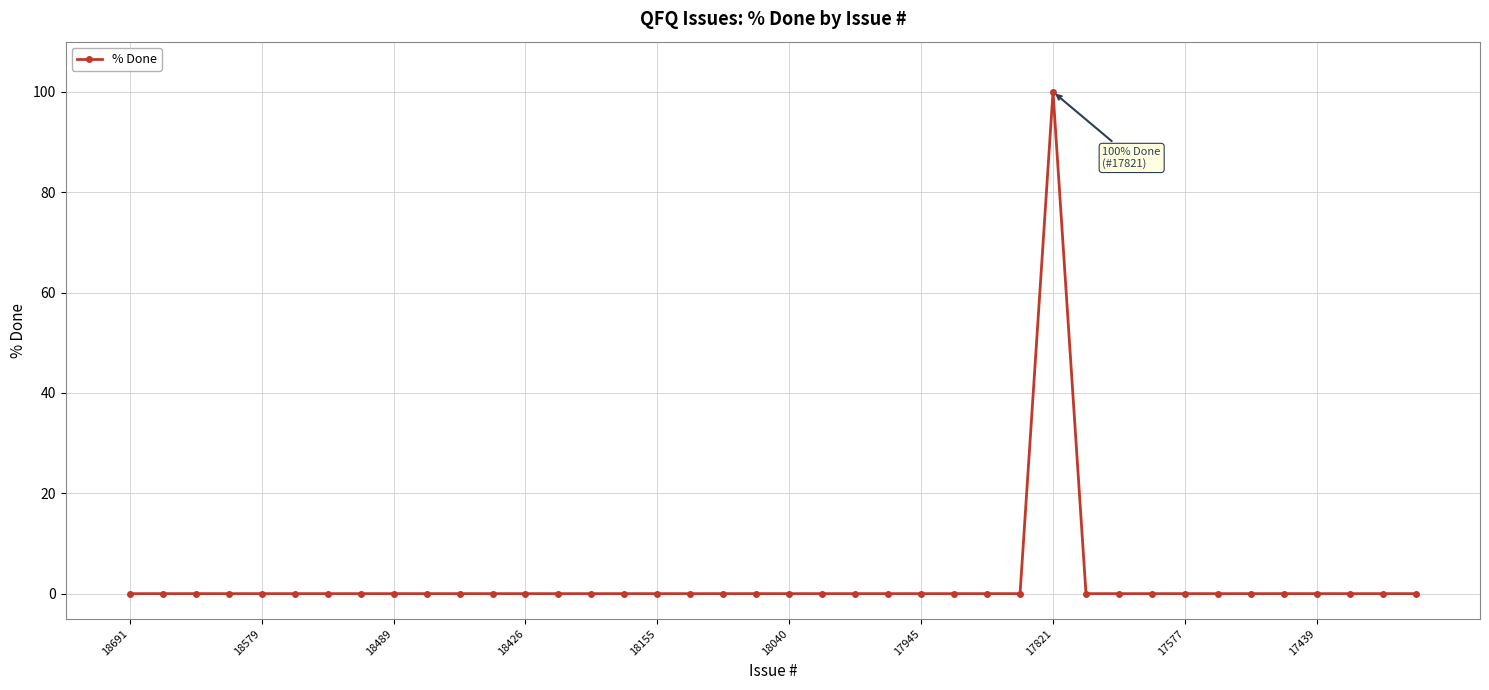

What is the greatest value displayed?

100